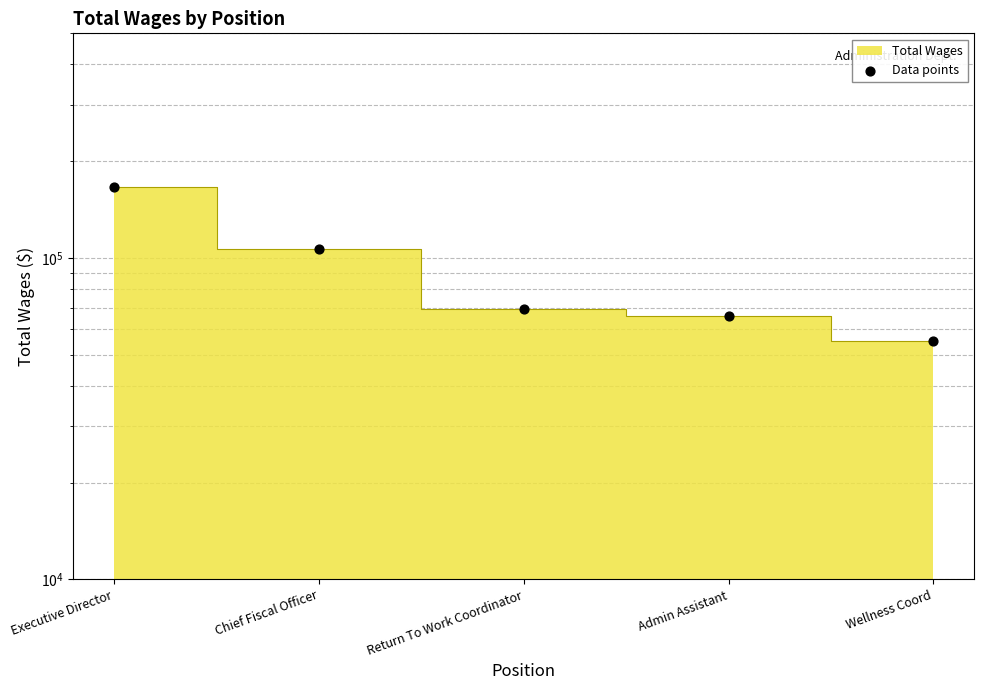

Between Wellness Coord and Executive Director, which is larger?

Executive Director